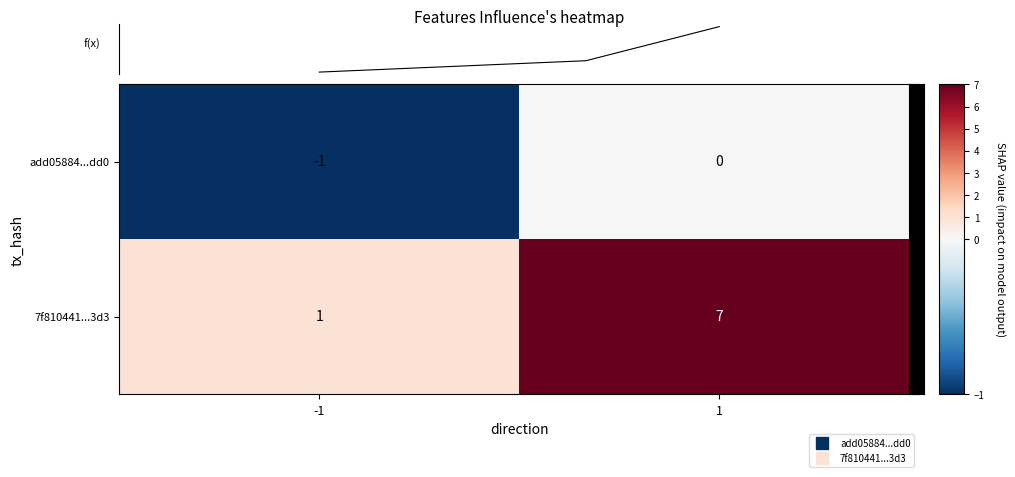

Count the 7f810441...3d3 values in the range 1 to 7.

2